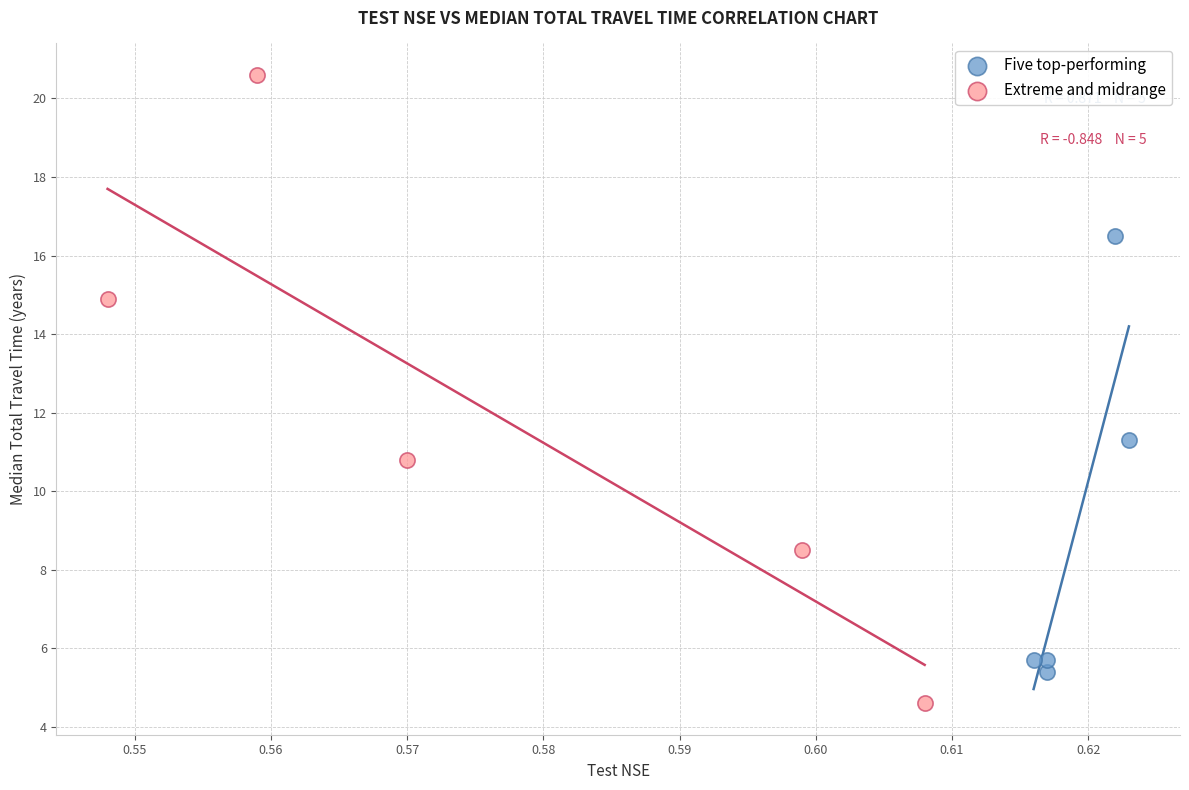

Which series reaches the minimum Y coordinate?

Extreme and midrange